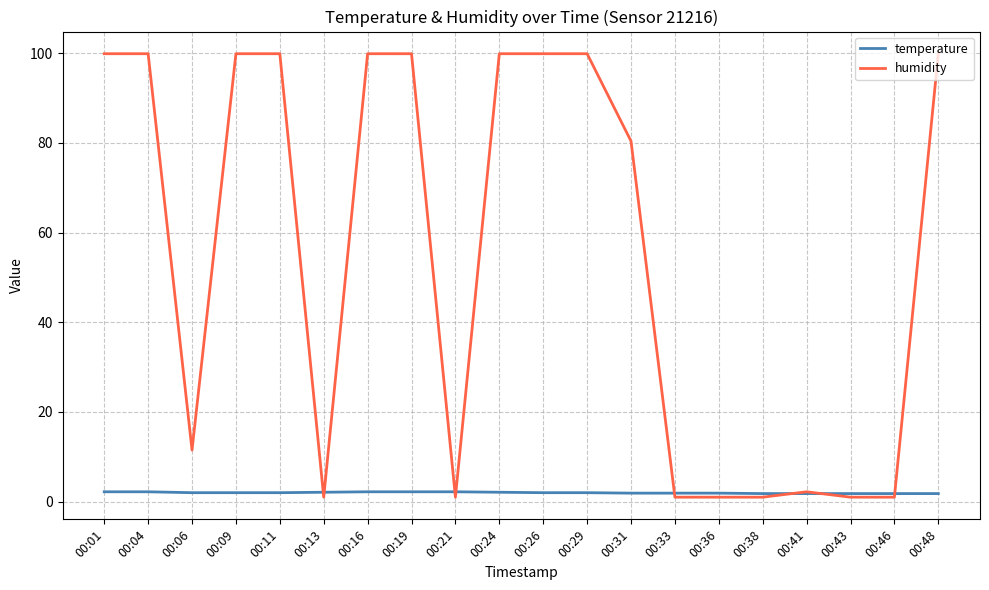

What is the maximum value shown in the chart?

99.9